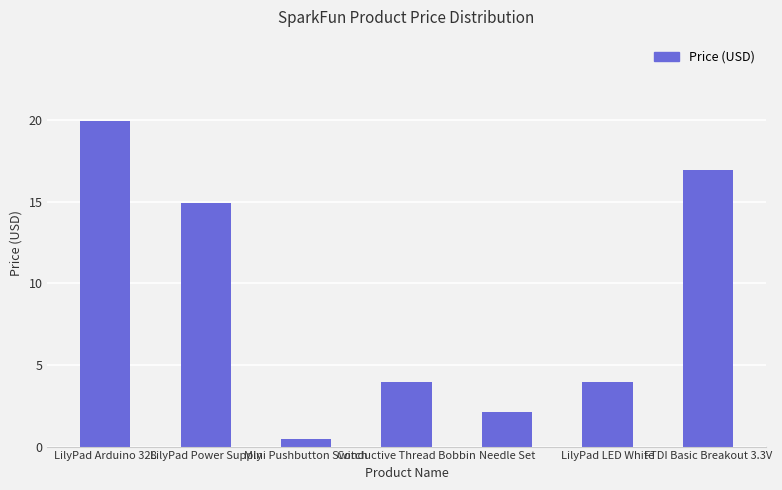

What is the label of the 6th bar from the right?

LilyPad Power Supply